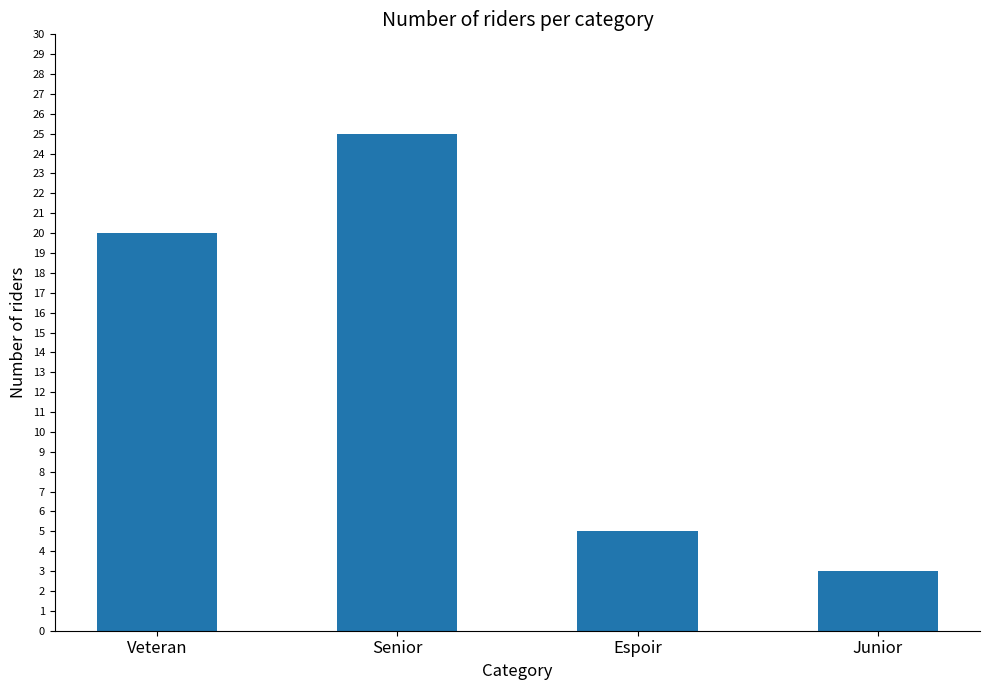

At which label is the value closest to 14?

Veteran